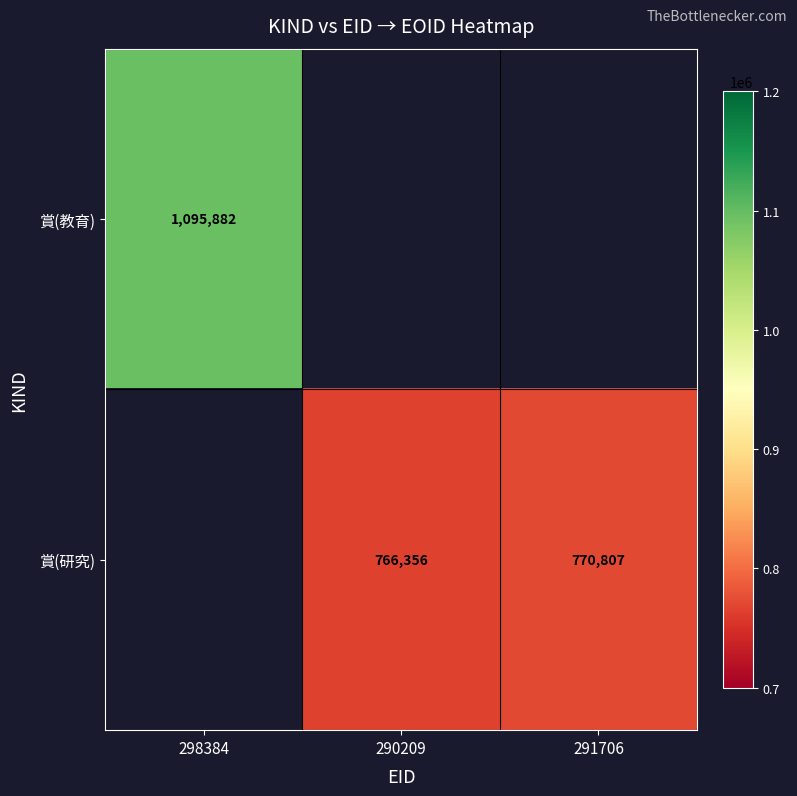

What is the greatest value displayed?

1095882.0